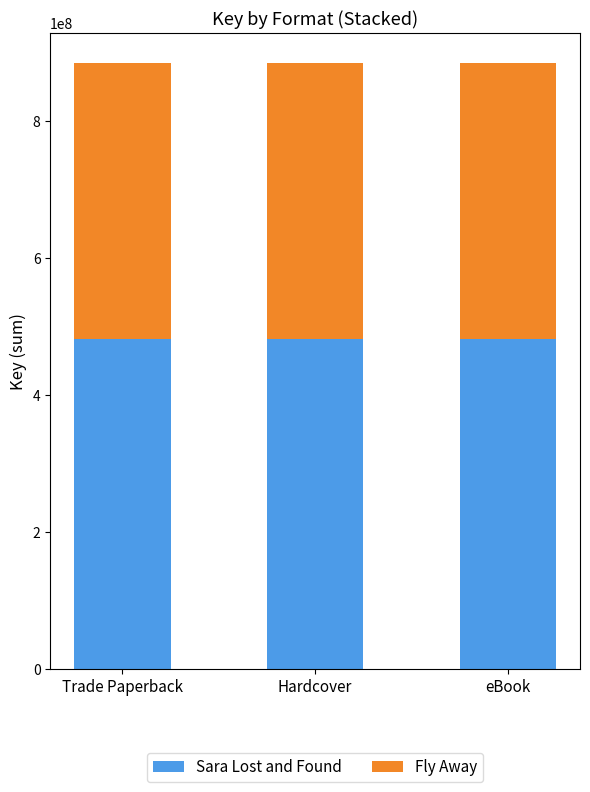

What is the lowest value of the Sara Lost and Found series?

481480176